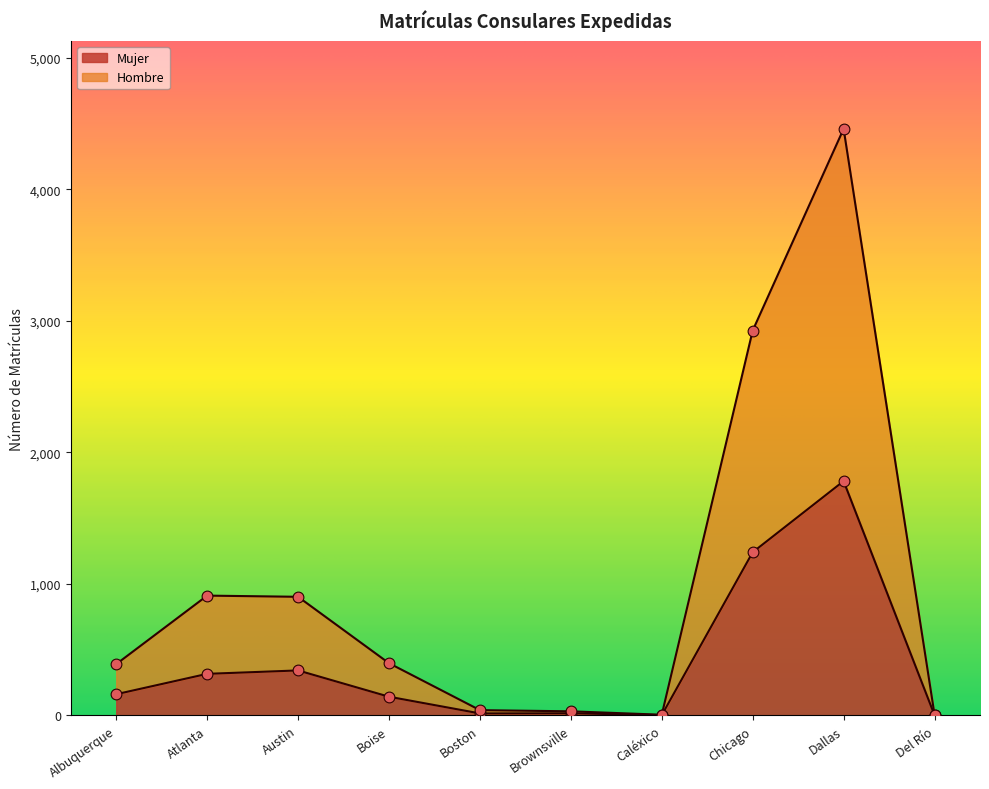

What are all the series names shown in the legend?

Hombre, Mujer